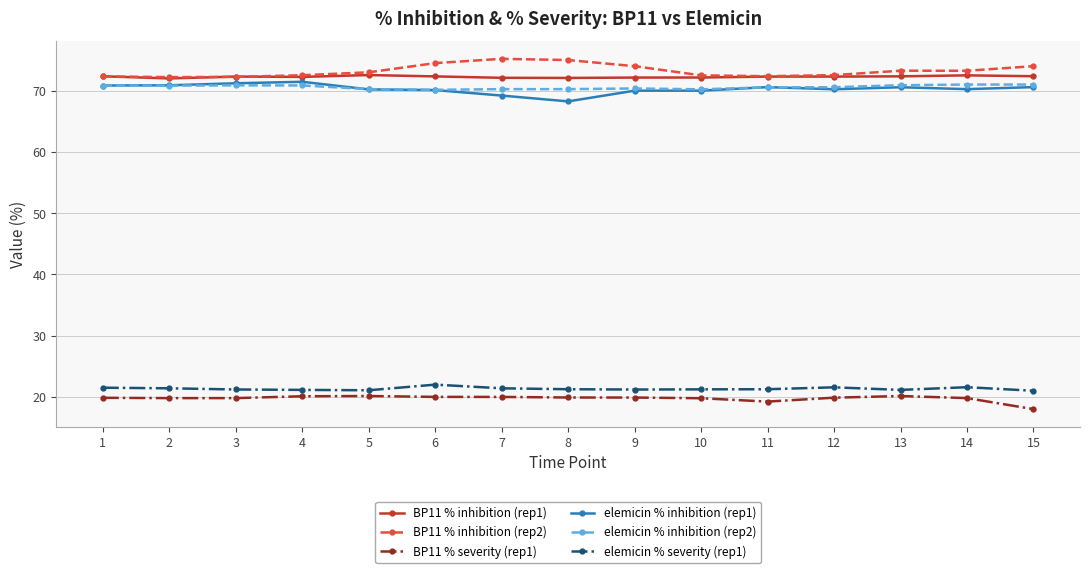

What is the total value across all series at 11?

326.3